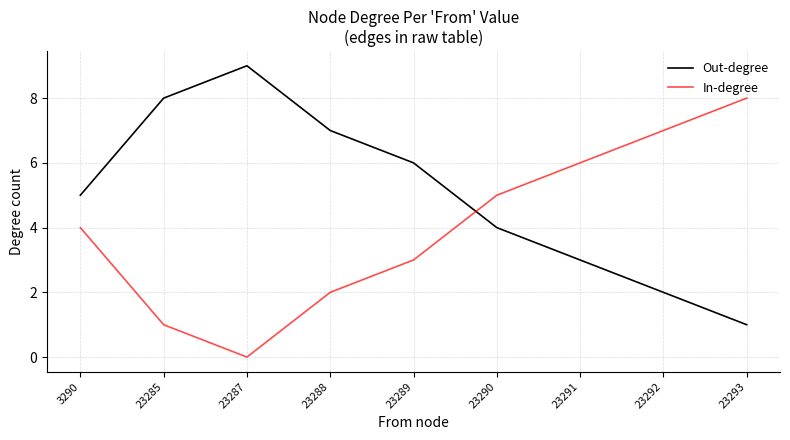

What is the total value across all series at 23293?

9